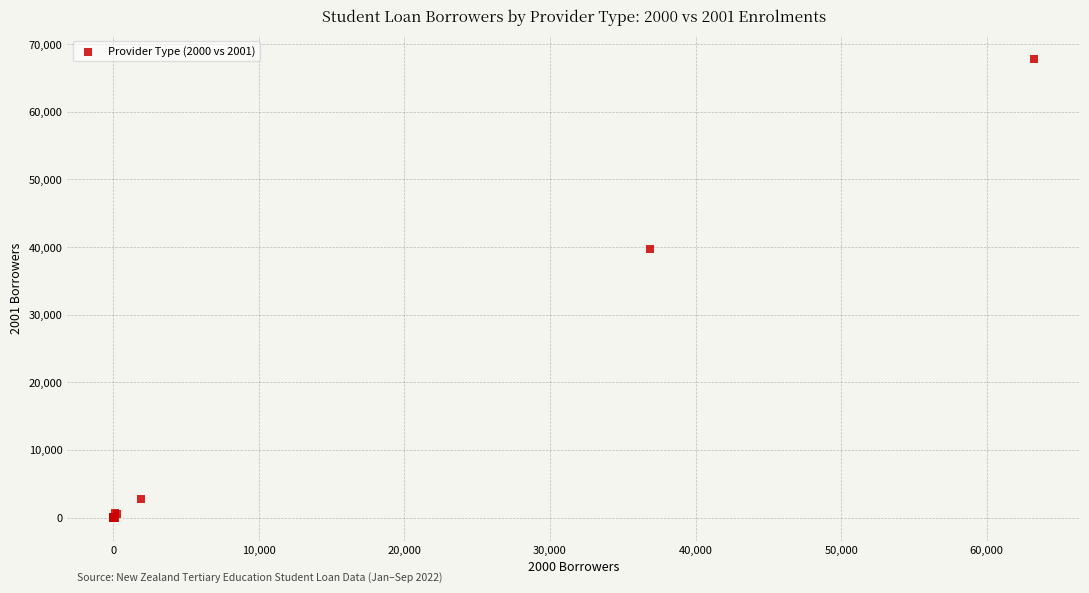

What Y value in the scatter plot is closest to 33919?

39657